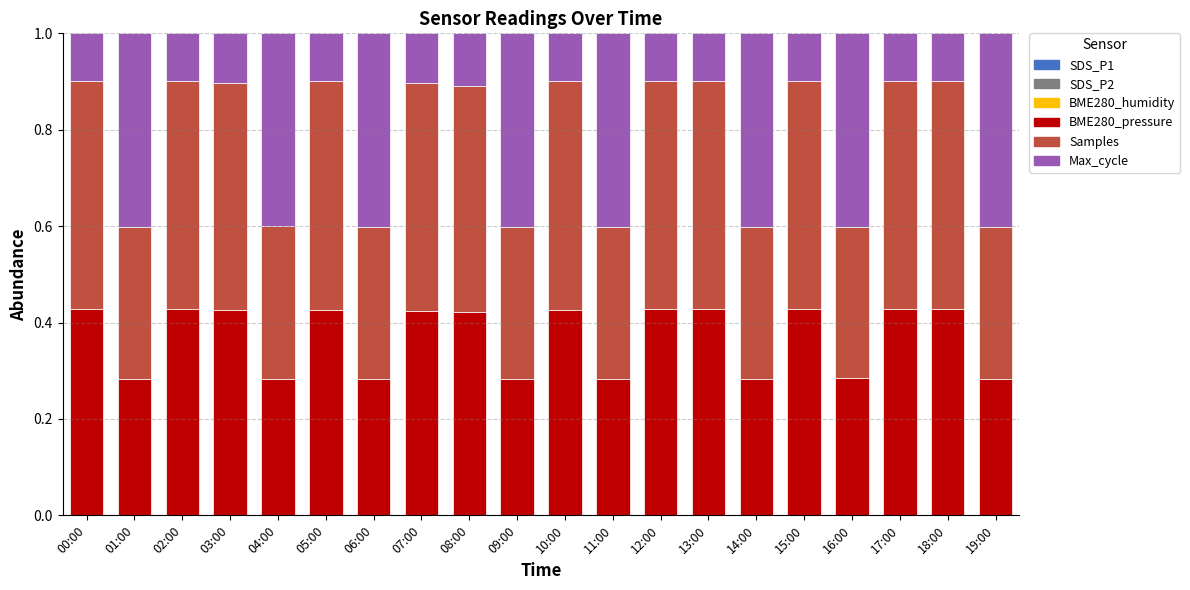

Does the chart contain stacked bars?

Yes